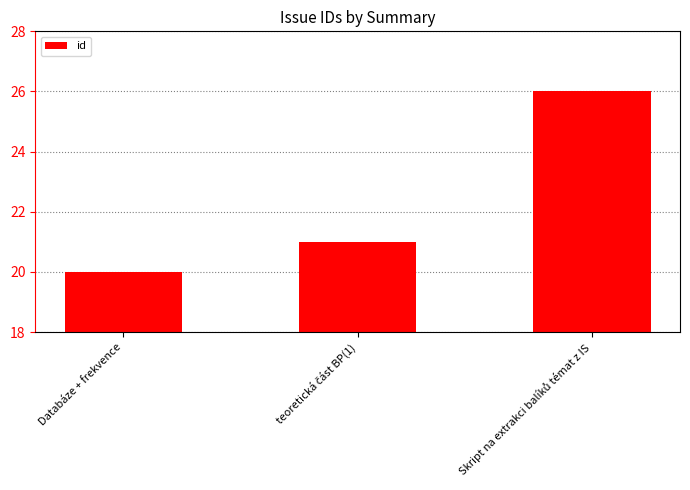

Reading right to left, what are all the values shown in this chart?

26	21	20